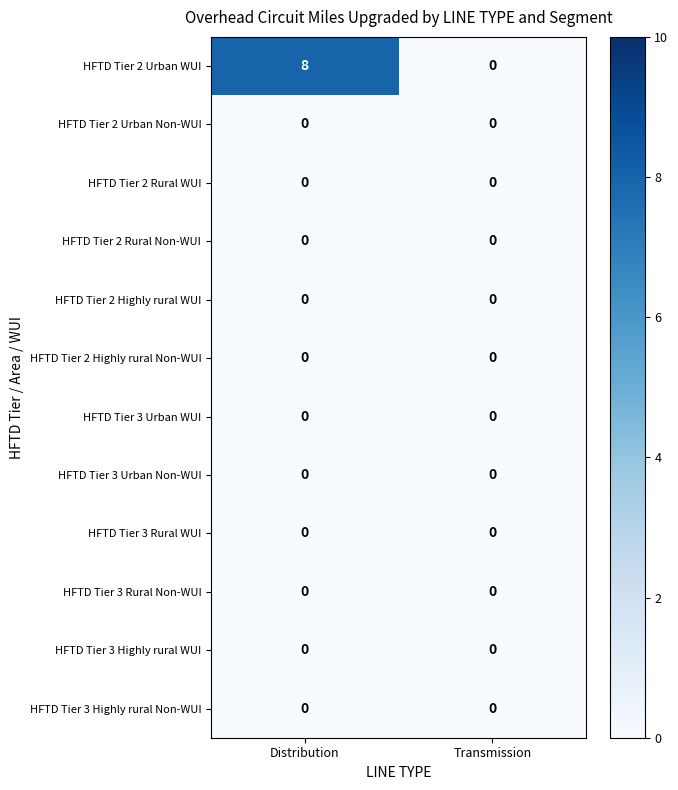

What is the total value across all series at Distribution?

8